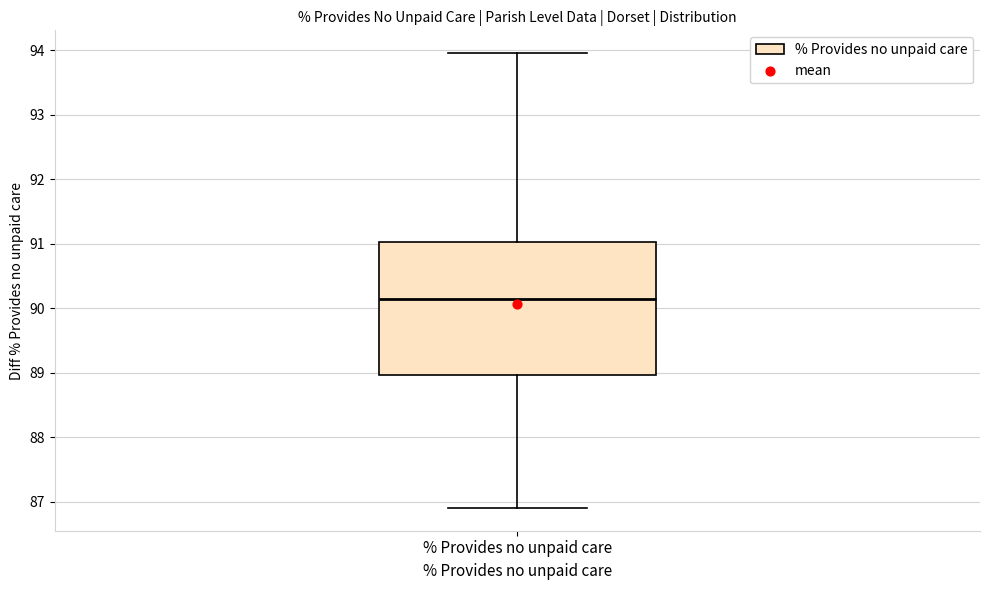

Where does the lower whisker of the box for % Provides no unpaid care end on the y-axis? The values are not printed on the chart, so give them approximately, as read against the axis.

86.9